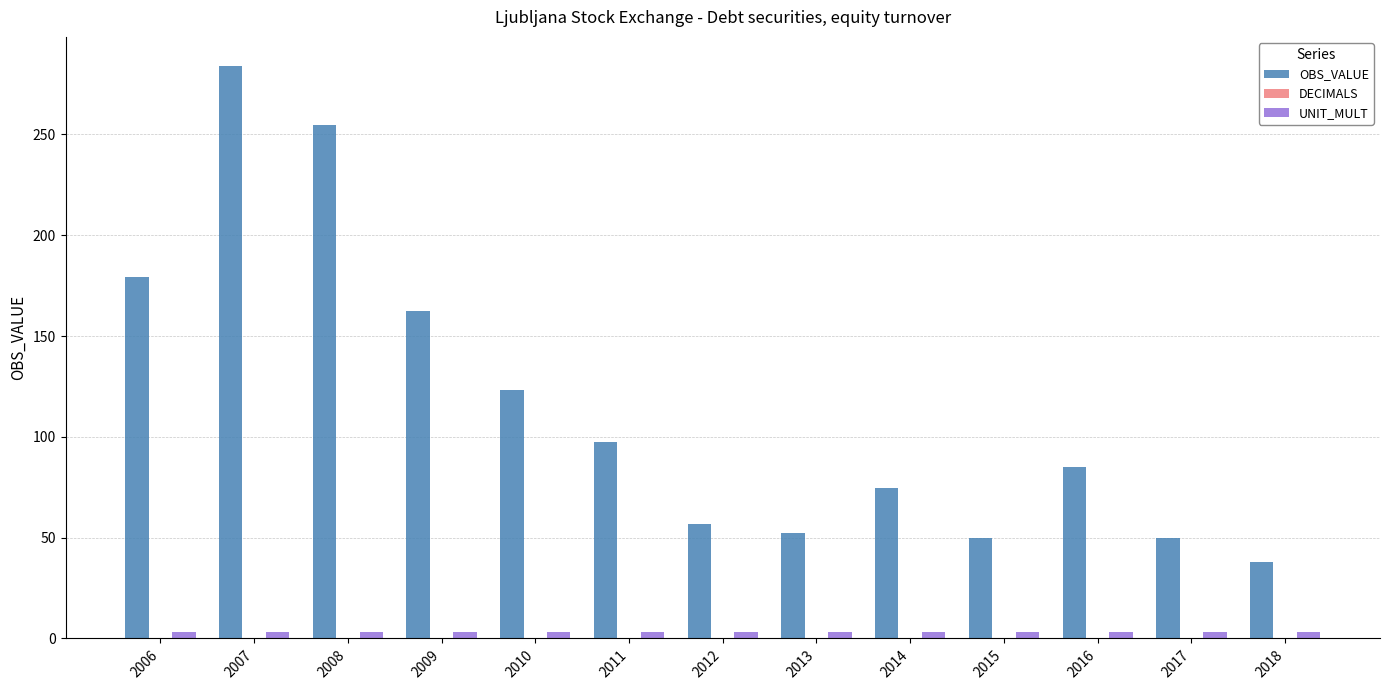

What is the value of the OBS_VALUE bar at the 8th from the left?

52.5